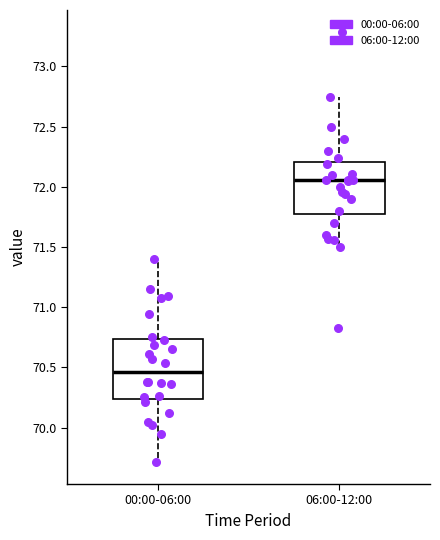

Where is the upper edge of the box for 06:00-12:00 on the y-axis? The values are not printed on the chart, so give them approximately, as read against the axis.

72.20